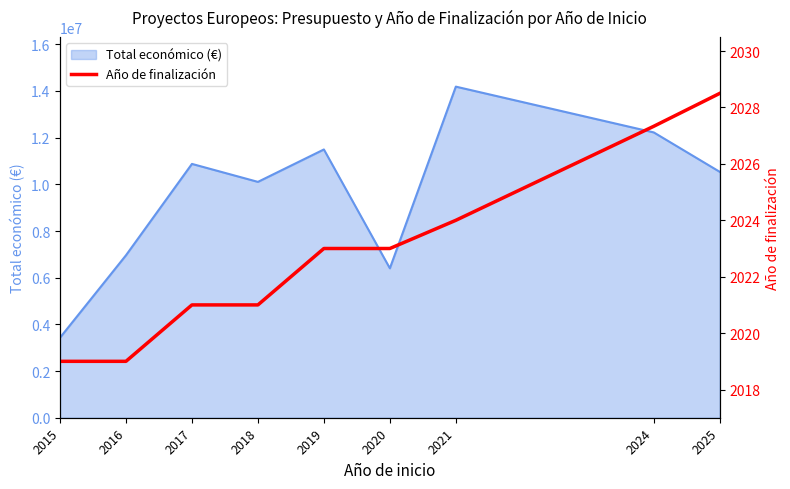

What is the greatest value displayed?

2028.5